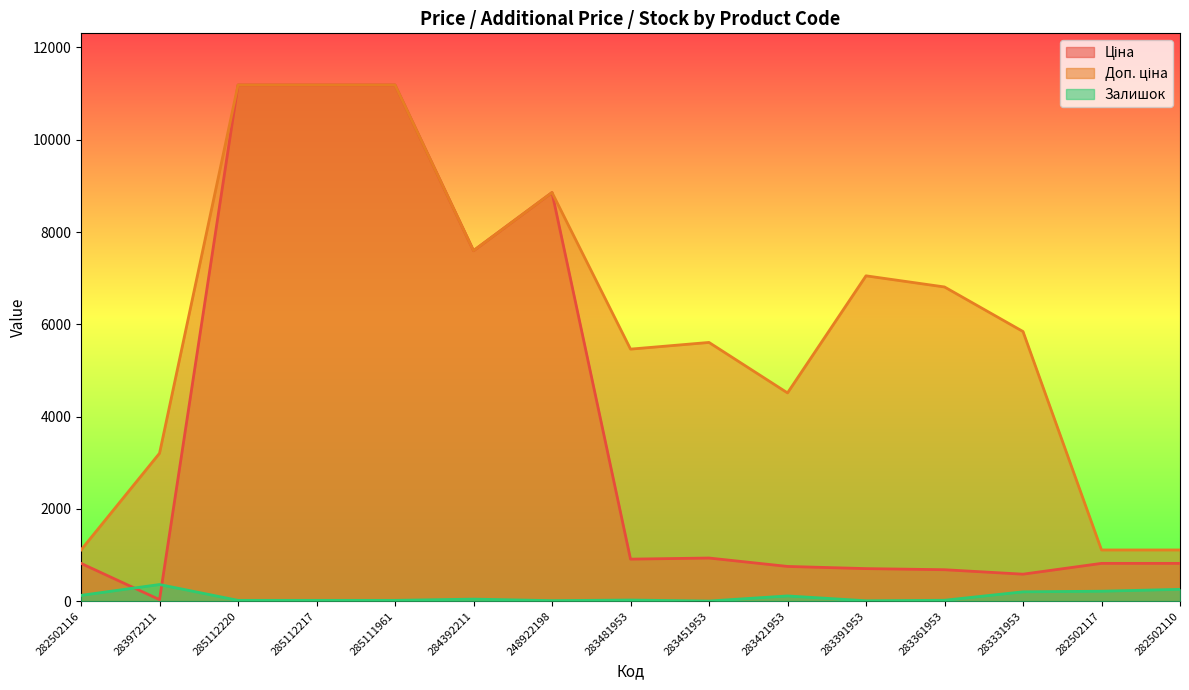

Rank the categories by Залишок value from highest to lowest.

283972211, 282502110, 282502117, 283331953, 282502116, 283421953, 284392211, 283481953, 283361953, 285112220, 285112217, 285111961, 248922198, 283391953, 283451953